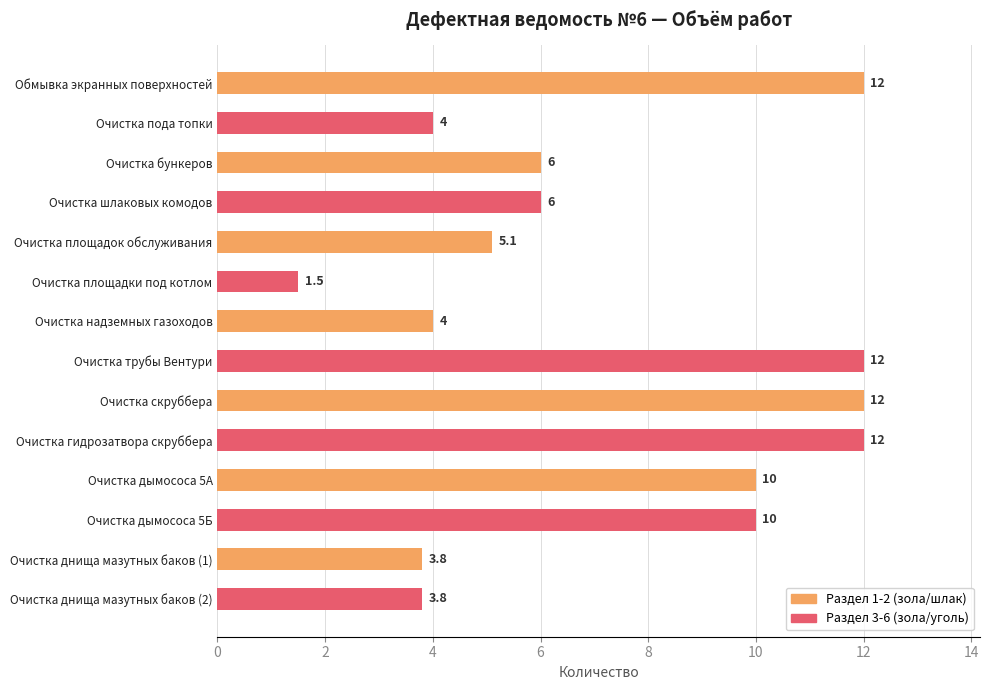

What is the value of the 13th bar from the top?

3.8